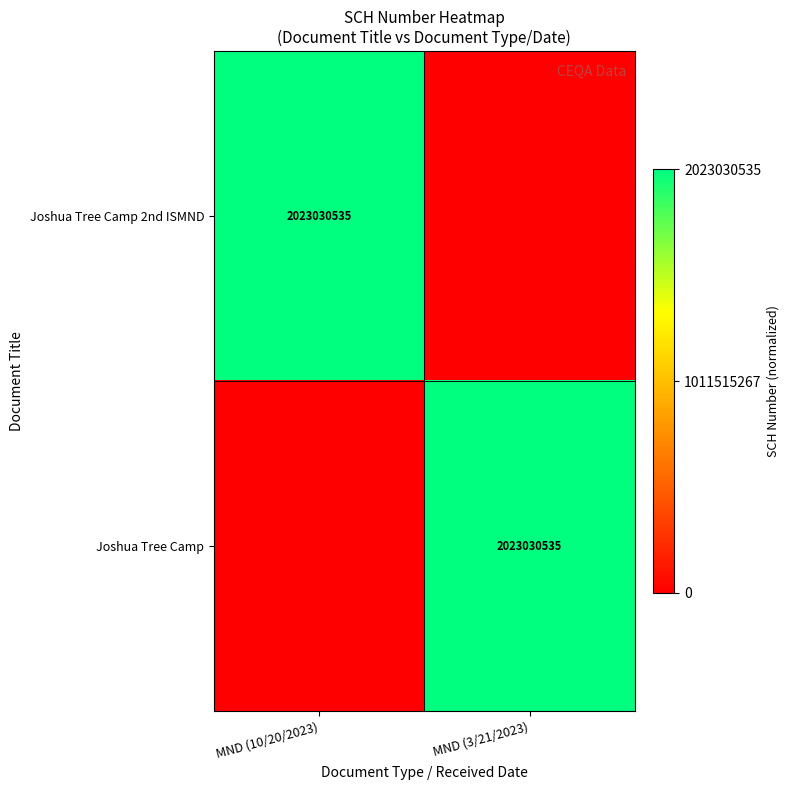

What is the spread (max minus min) of values at MND (10/20/2023)?

1